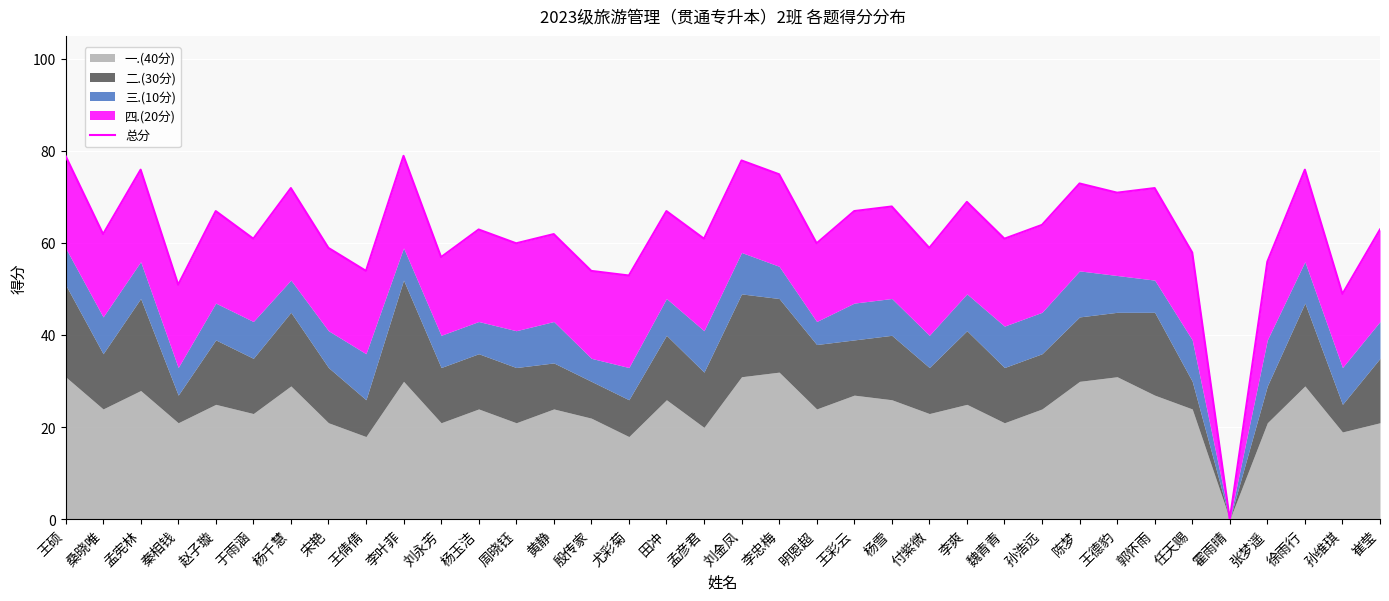

What is the average value?

63